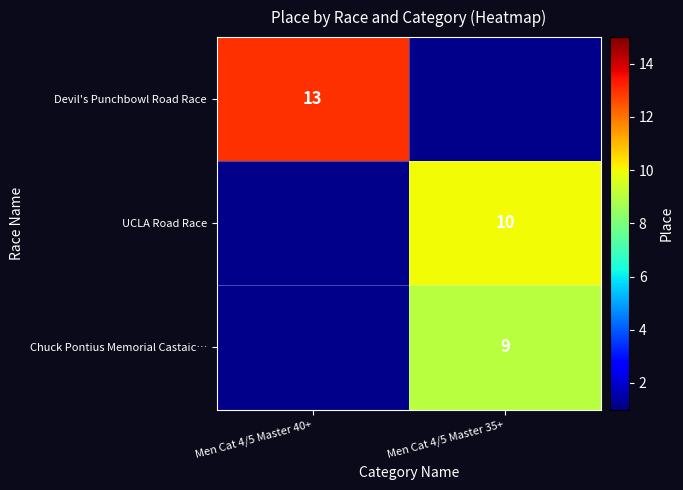

The value of Devil's Punchbowl Road Race at Men Cat 4/5 Master 40+ is 13. True or false?

True